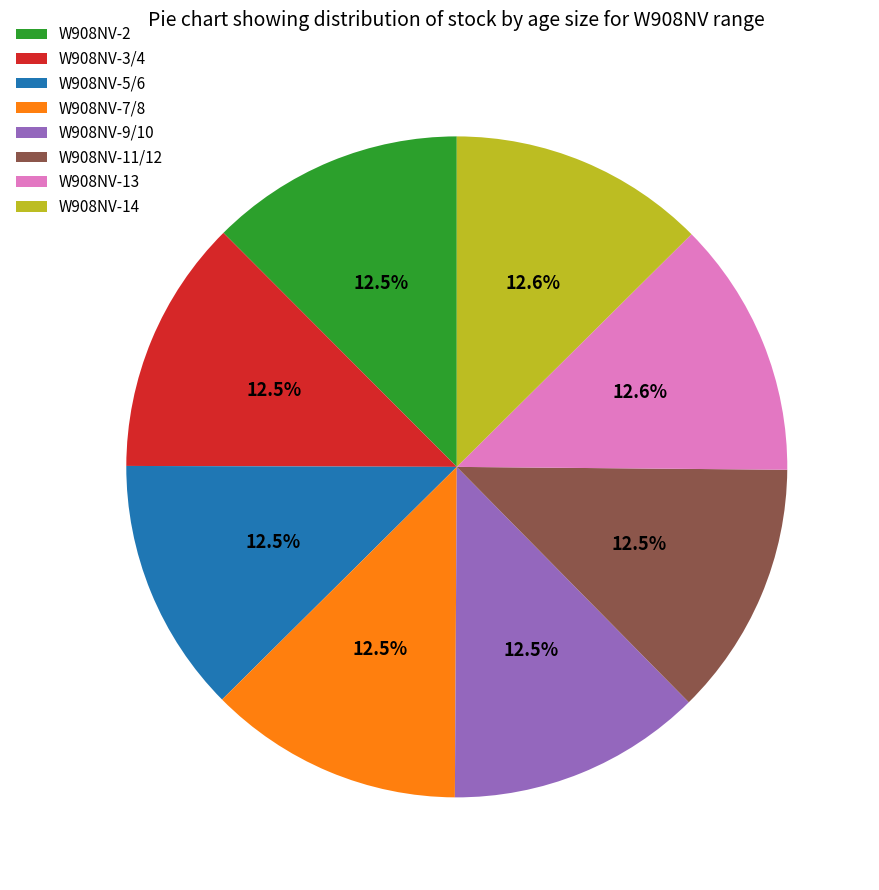

Approximately how many times larger is the value at W908NV-7/8 compared to W908NV-3/4?

1.0